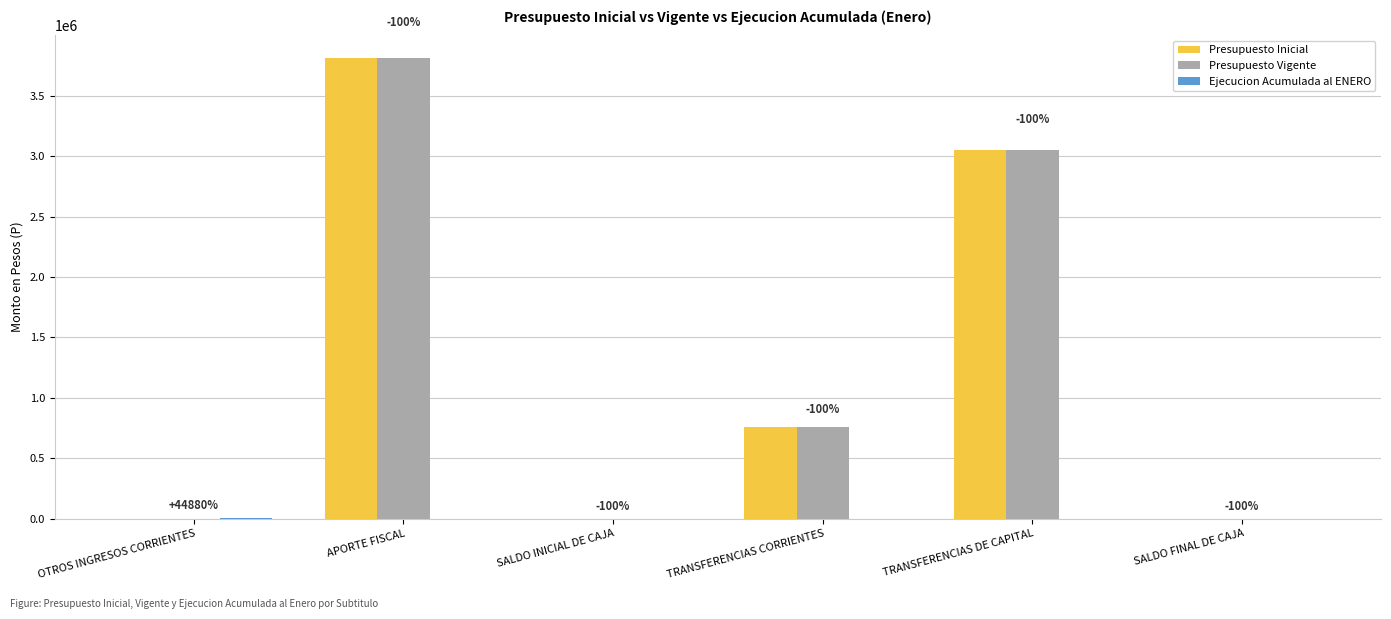

What is the sum of all Presupuesto Inicial values?

7618822